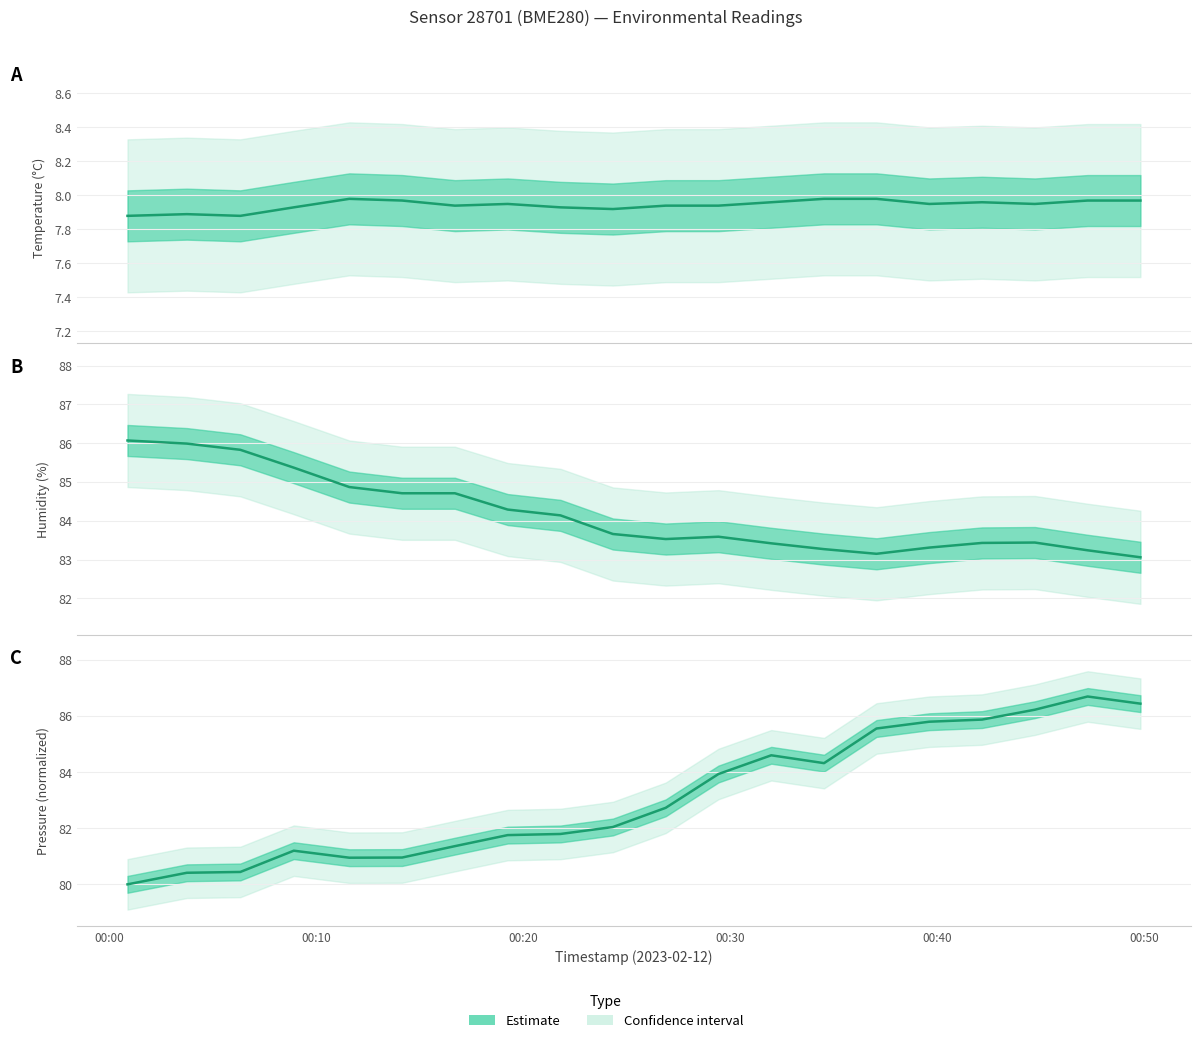

What is the maximum value shown in the chart?

86.7